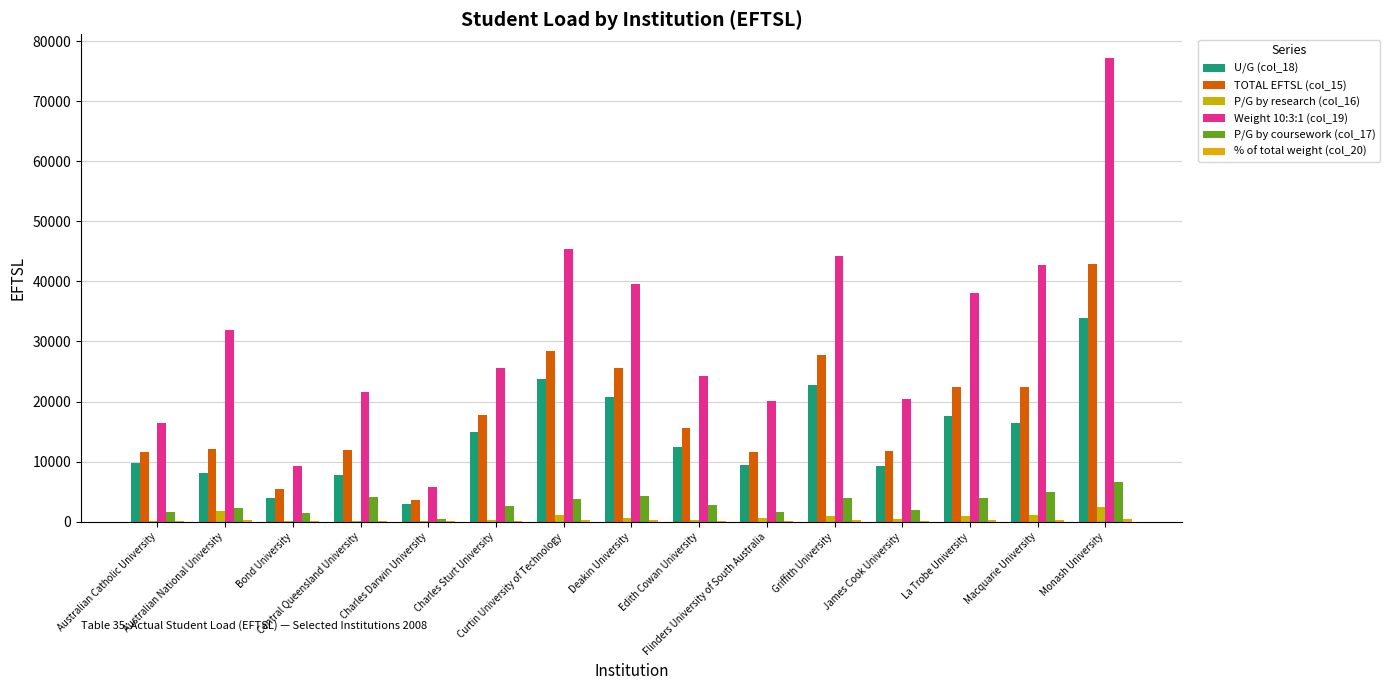

Which series has the largest range (max minus min)?

Weight 10:3:1 (col_19)